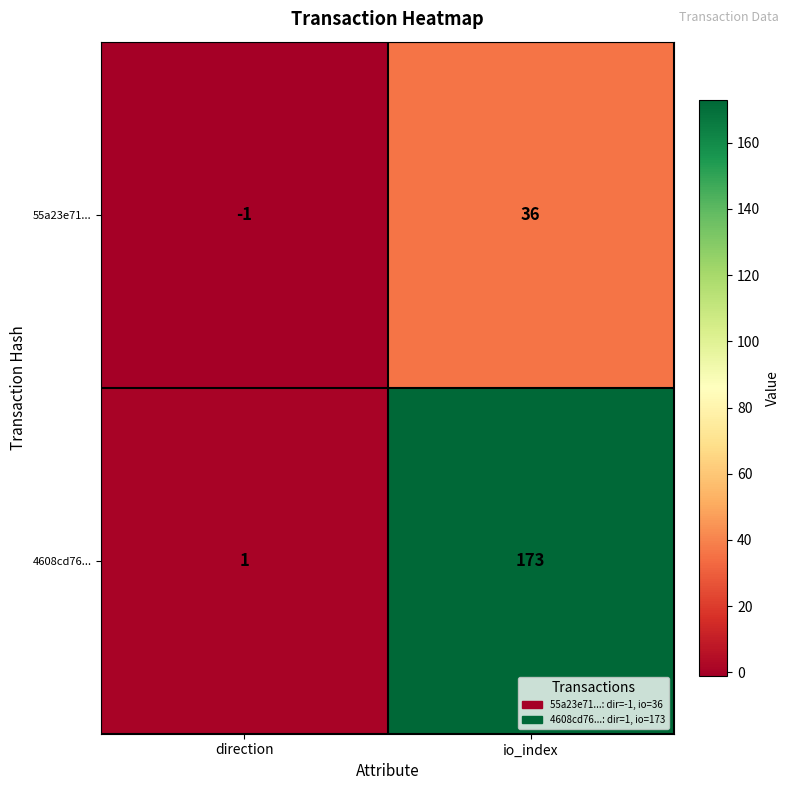

The value of 55a23e71... at io_index is 36. True or false?

True